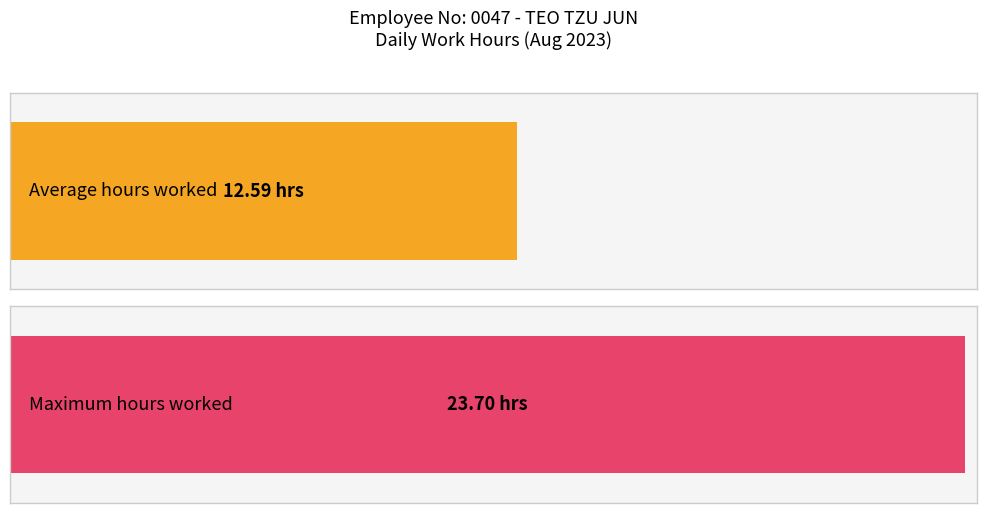

What is the maximum value shown in the chart?

23.7